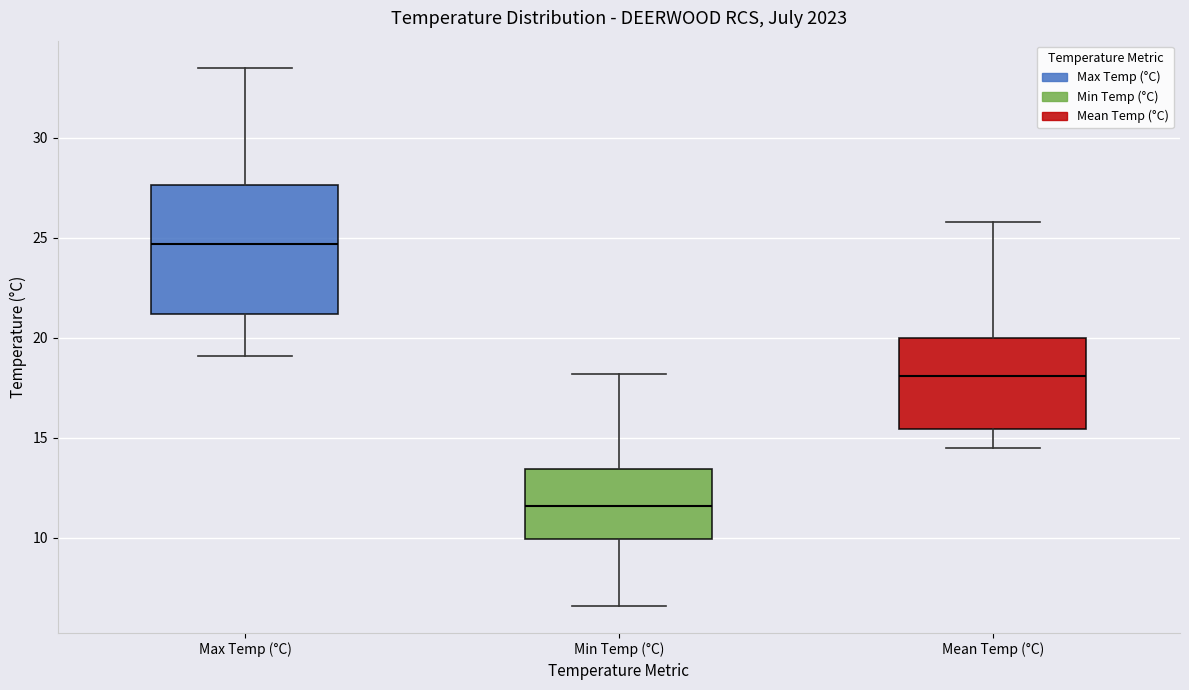

Reading left to right, read every box against the y-axis: the position of its median line, the range the box covers, and the ends of its whiskers. The values are not printed on the chart, so give them approximately, as read against the axis.

Max Temp (°C): median 24.5, box 21.0 to 27.5, whiskers 19.0 to 33.5
Min Temp (°C): median 11.5, box 10.0 to 13.5, whiskers 6.5 to 18.0
Mean Temp (°C): median 18.0, box 15.5 to 20.0, whiskers 14.5 to 26.0